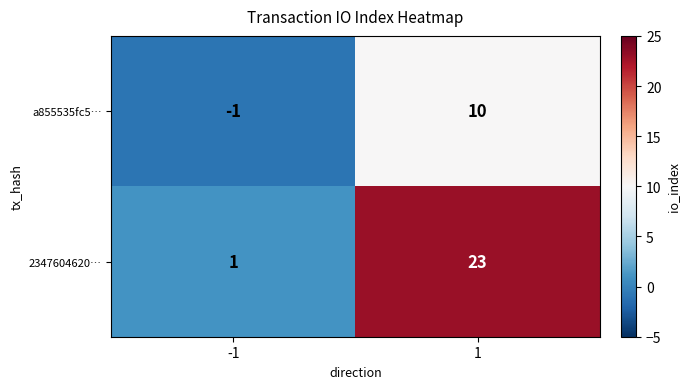

Reading left to right, what are all the values shown in this chart?

a855535fc5…: -1=-1	1=10
2347604620…: -1=1	1=23